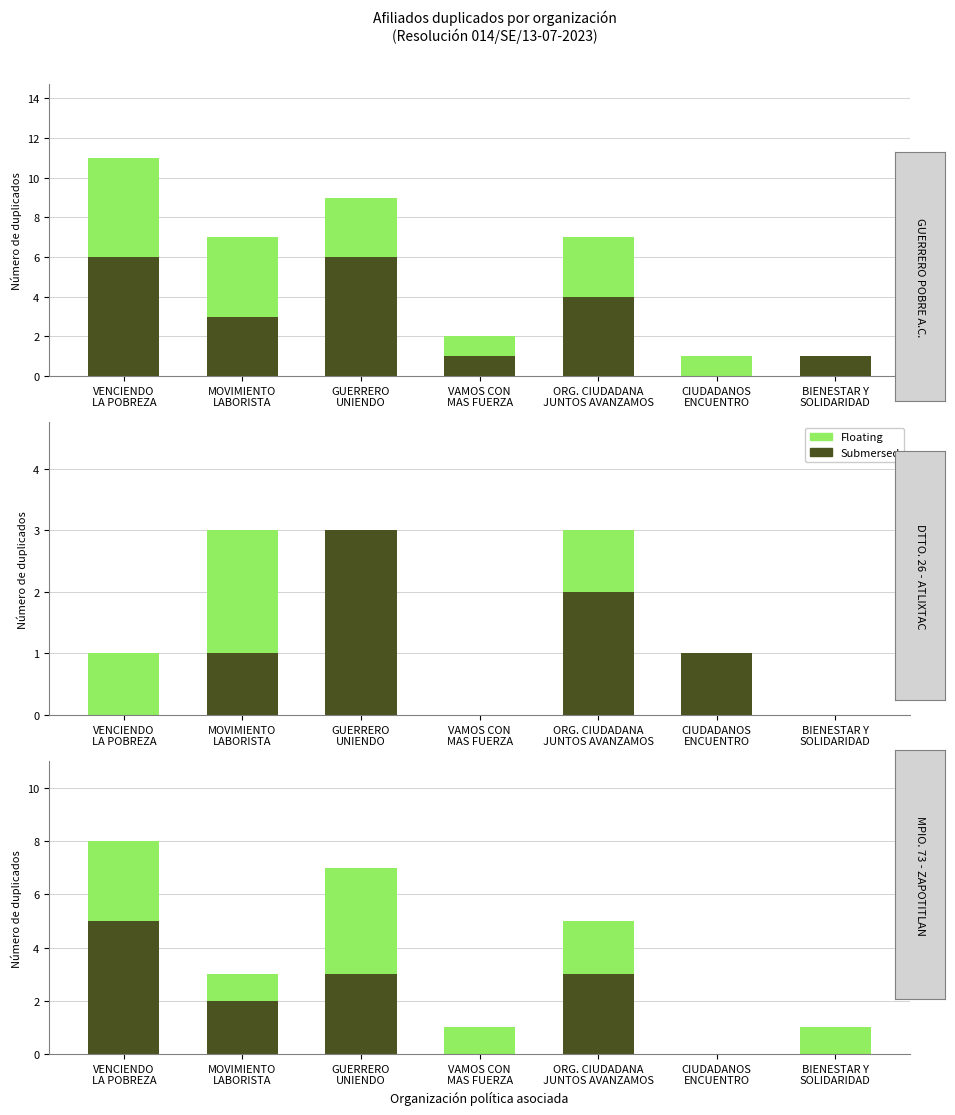

What is the difference between the maximum and minimum values in the Floating series?

4